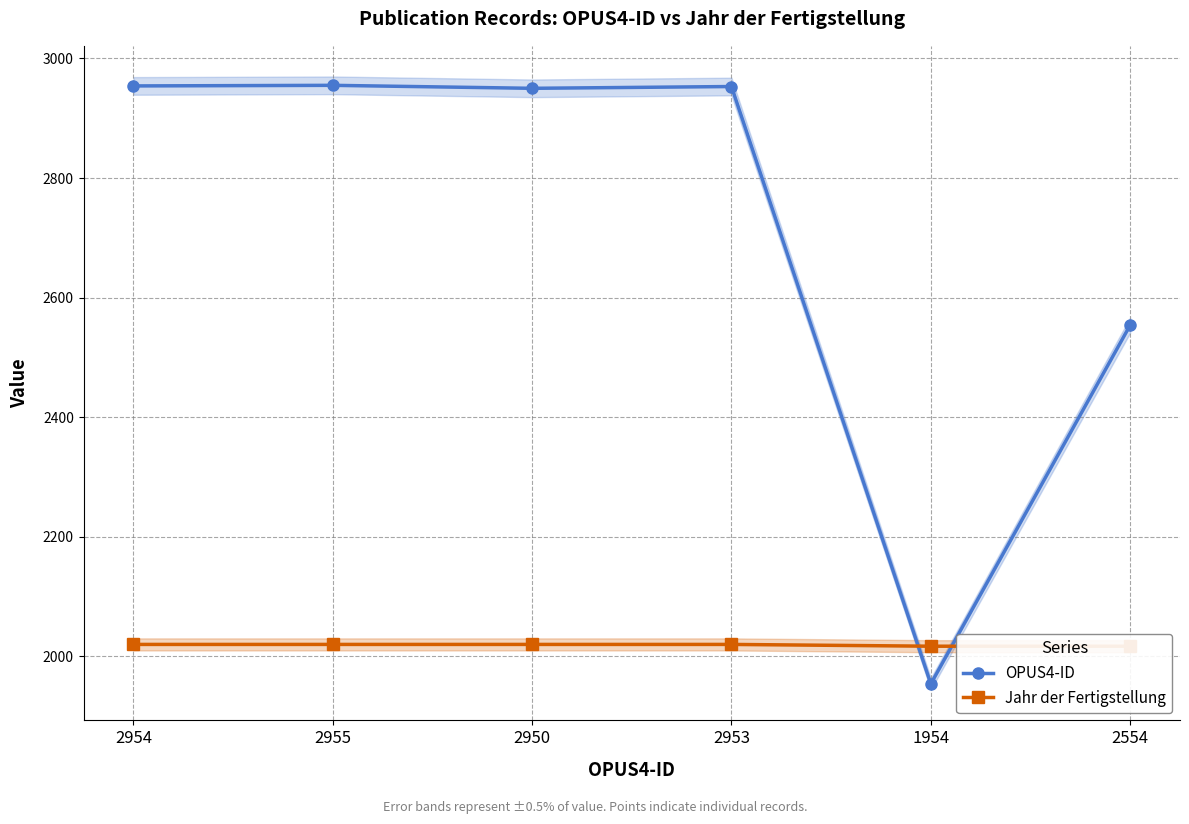

What position from the left is 2955?

2